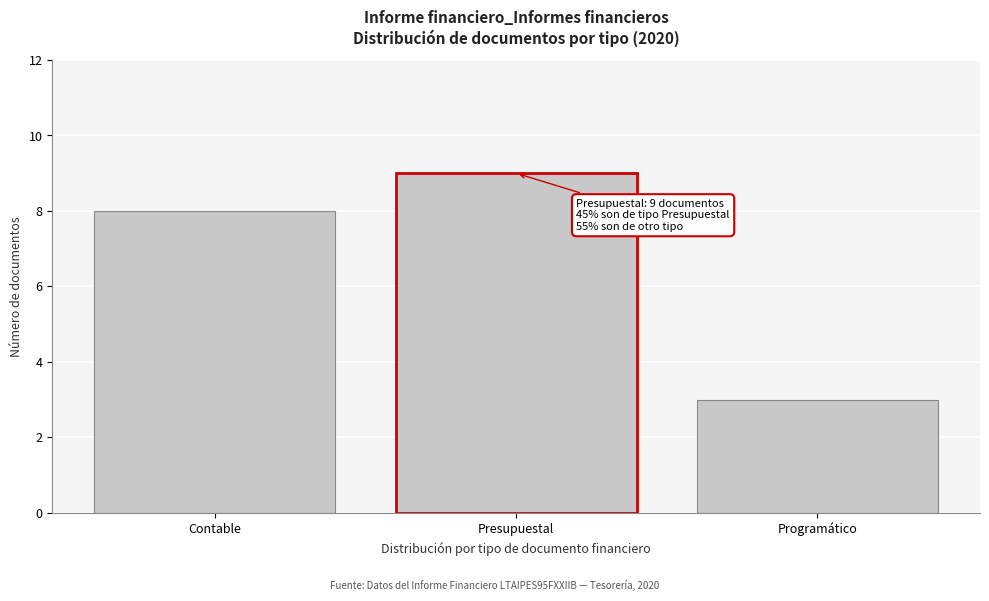

Reading right to left, list all the values displayed in this chart.

3	9	8